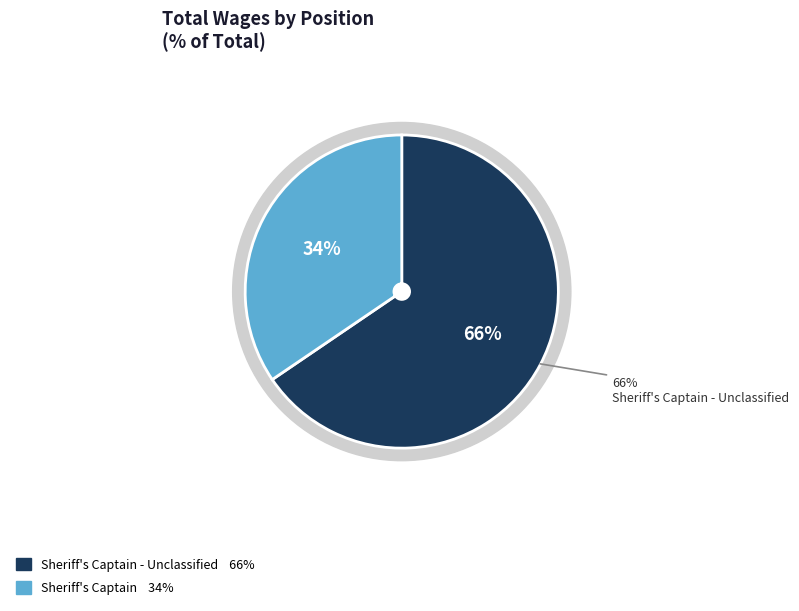

How much of the chart is everything except Sheriff's Captain?

65.5%